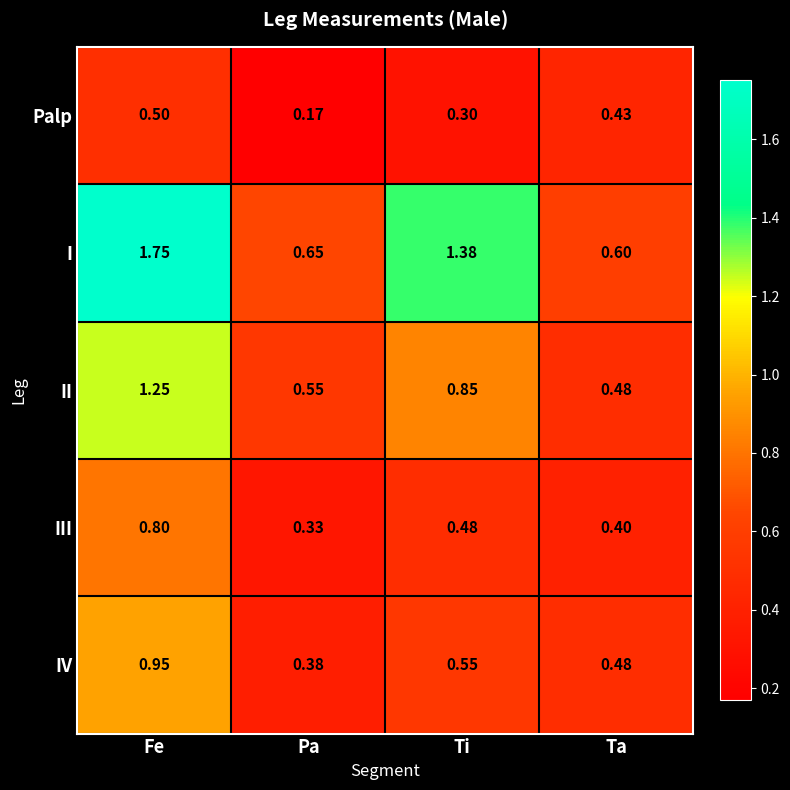

Where is II nearest to the value 0?

Ta